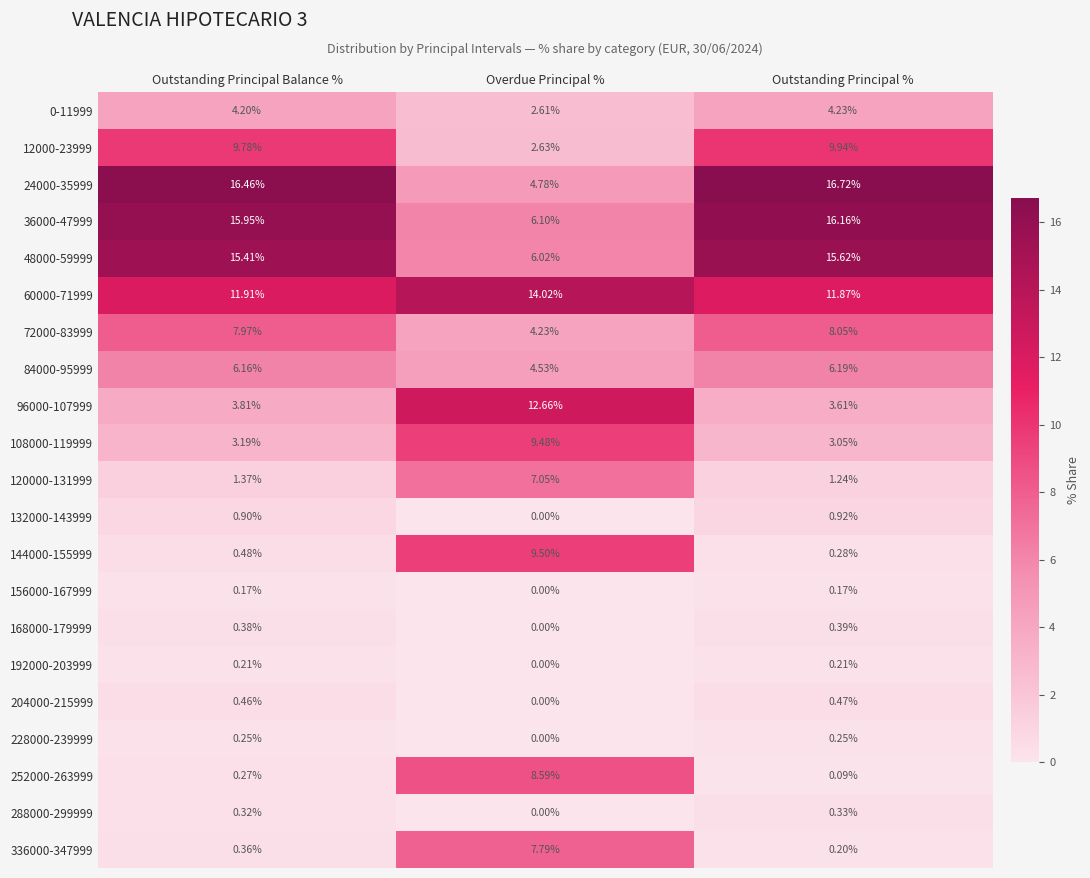

Where is 144000-155999 nearest to the value 4?

Outstanding Principal Balance %